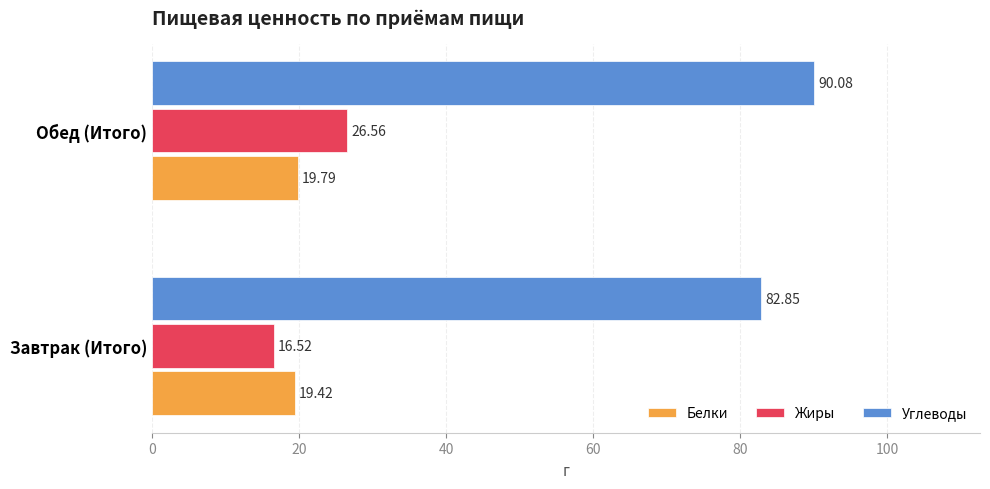

What is the difference between the highest and lowest values at Завтрак (Итого)?

66.3